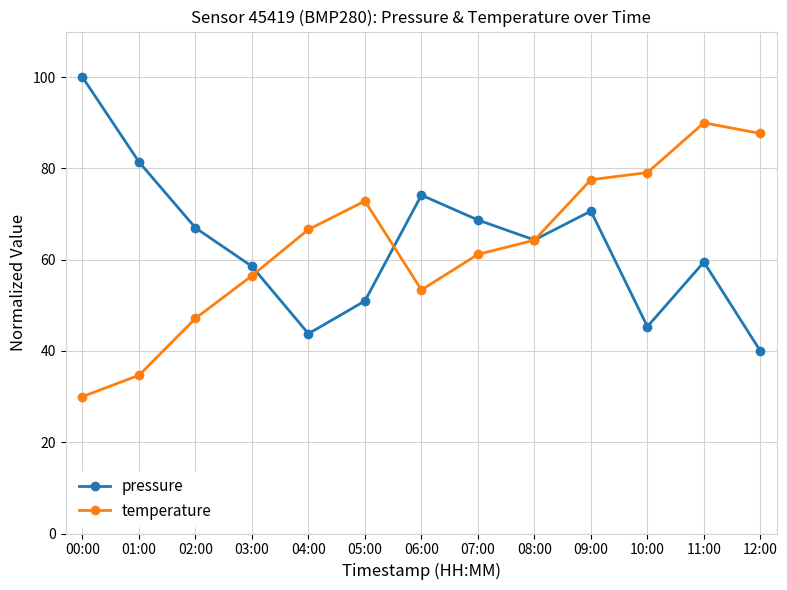

At which category does temperature reach its first local peak?

05:00